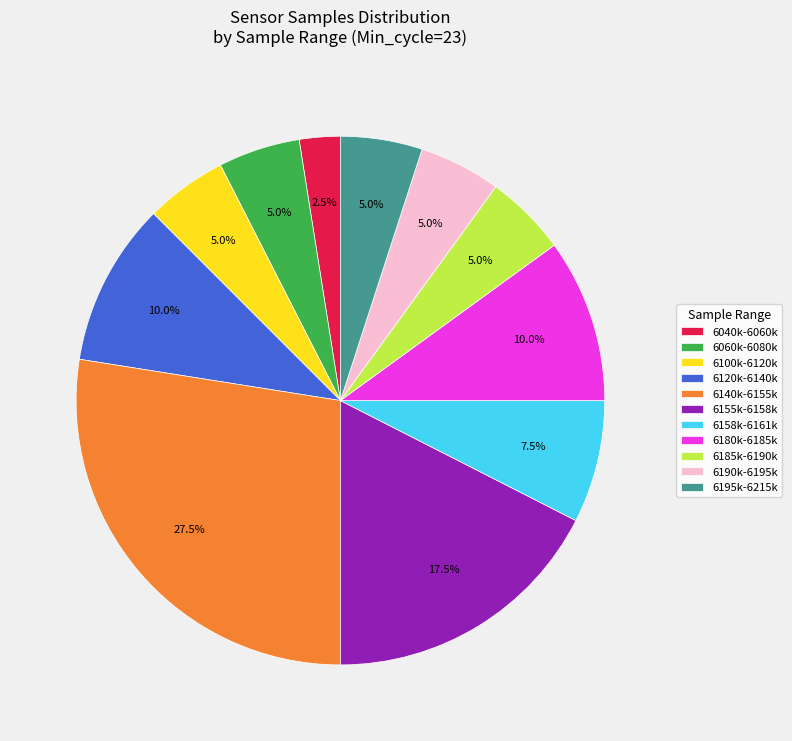

Which slice is the largest?

6140k-6155k